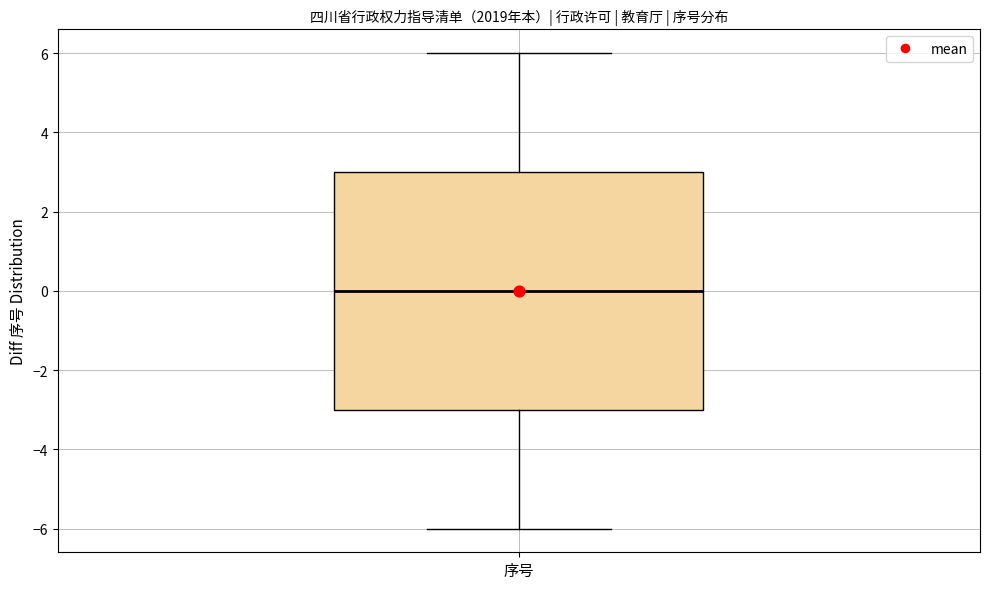

Transcribe this box plot: give where the median line is, the range the box spans, and where the two whiskers end, as read against the y-axis. The values are not printed on the chart, so give them approximately, as read against the axis.

median 0, box -3 to 3, whiskers -6 to 6